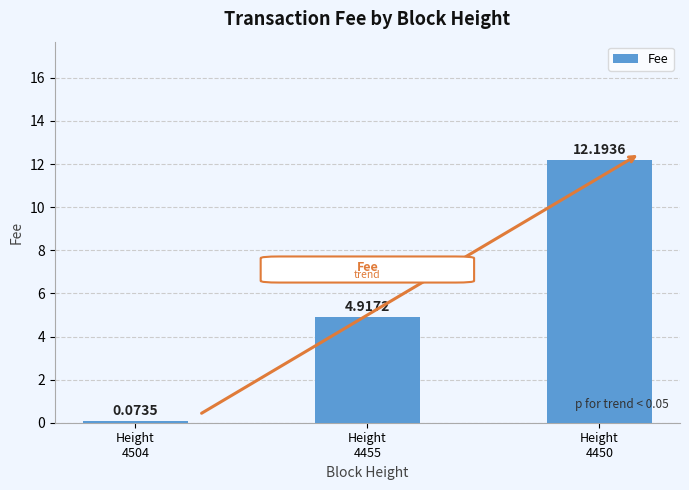

What is the sum of all values?

17.2